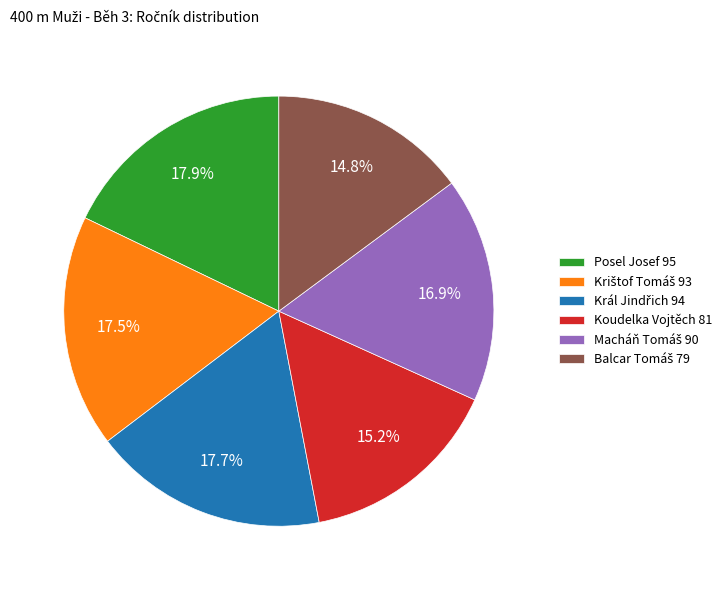

True or false: Posel Josef accounts for 6% of the total.

False